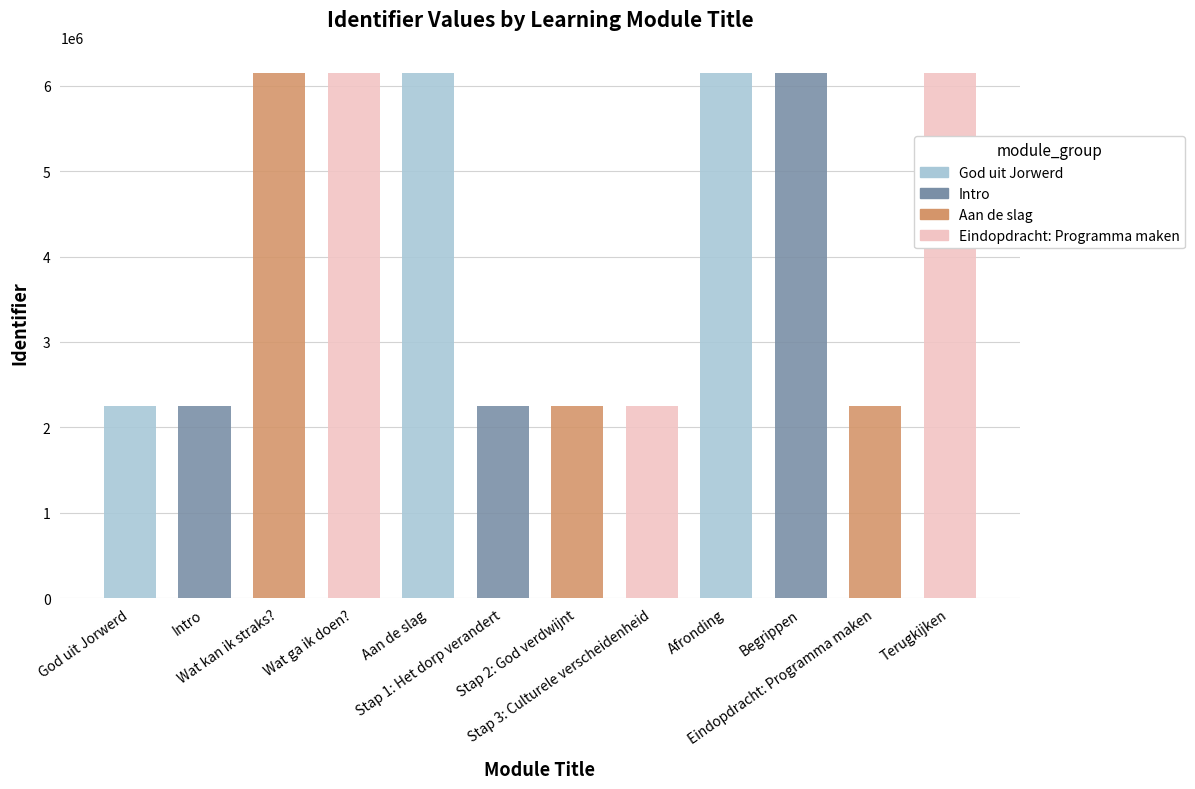

What is the label of the 9th bar from the left?

Afronding